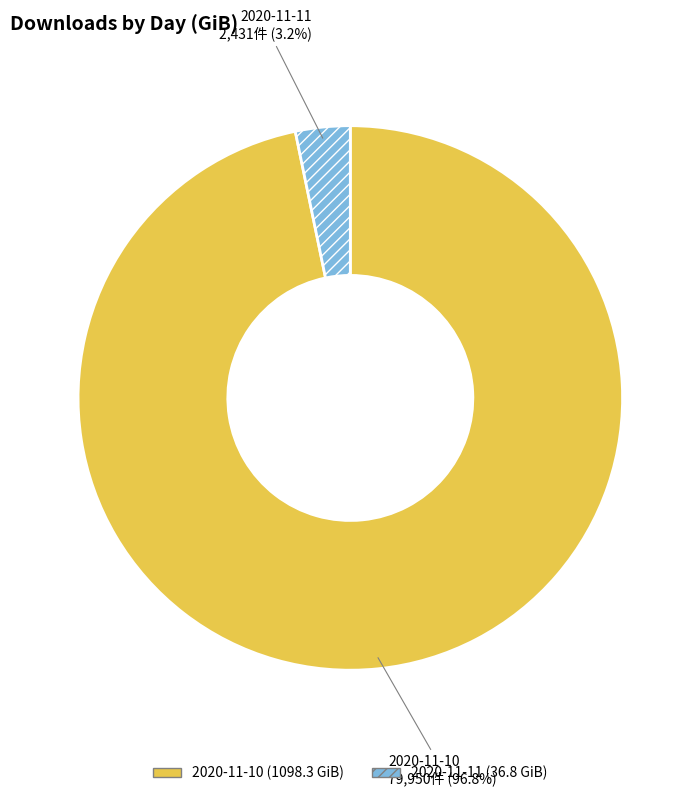

How much of the chart is everything except 2020-11-11?

96.8%